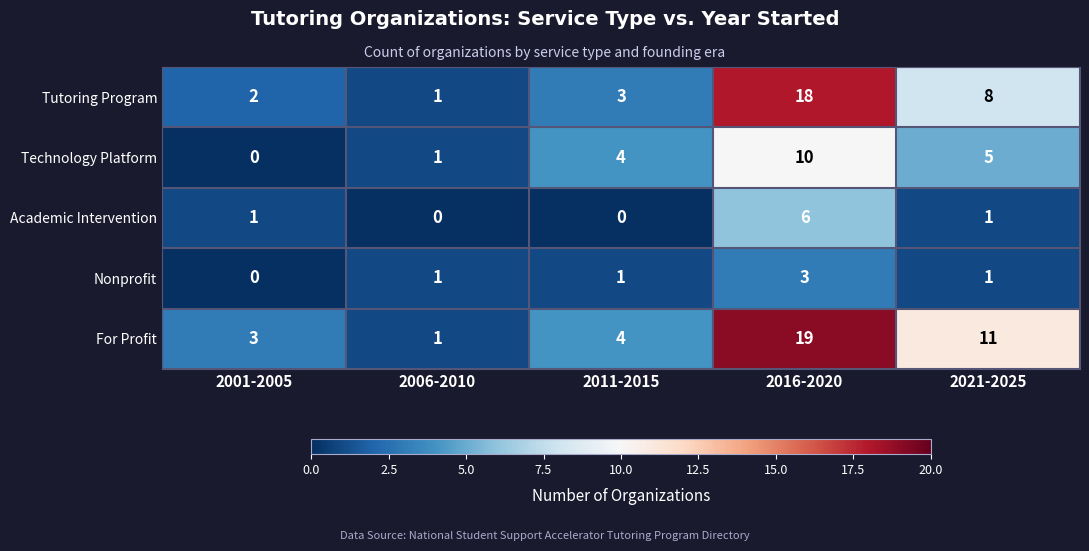

Is it true that Academic Intervention equals 10 at 2016-2020?

False